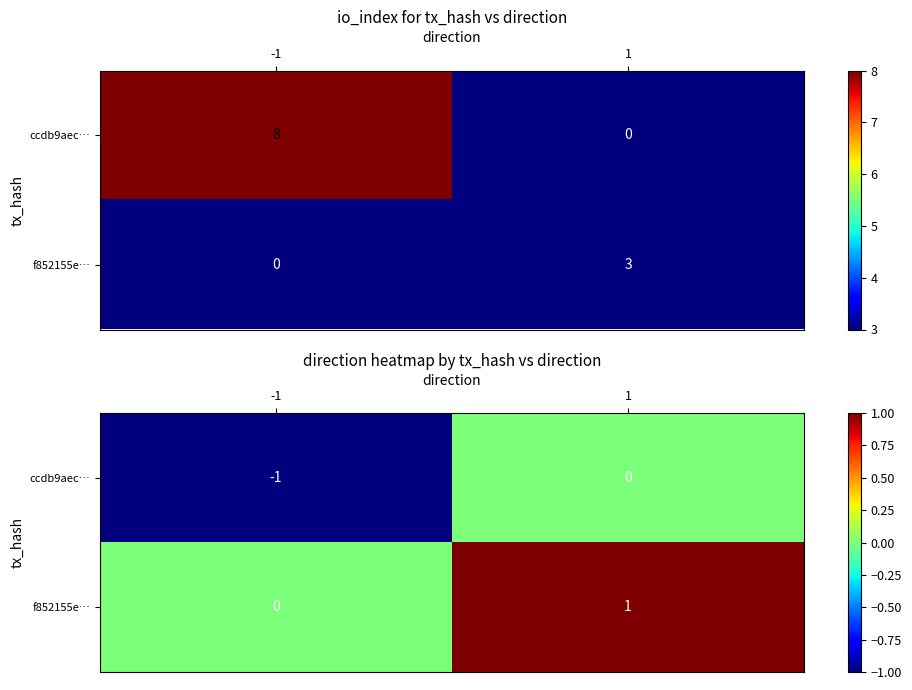

At how many categories does at least one series exceed 0?

1